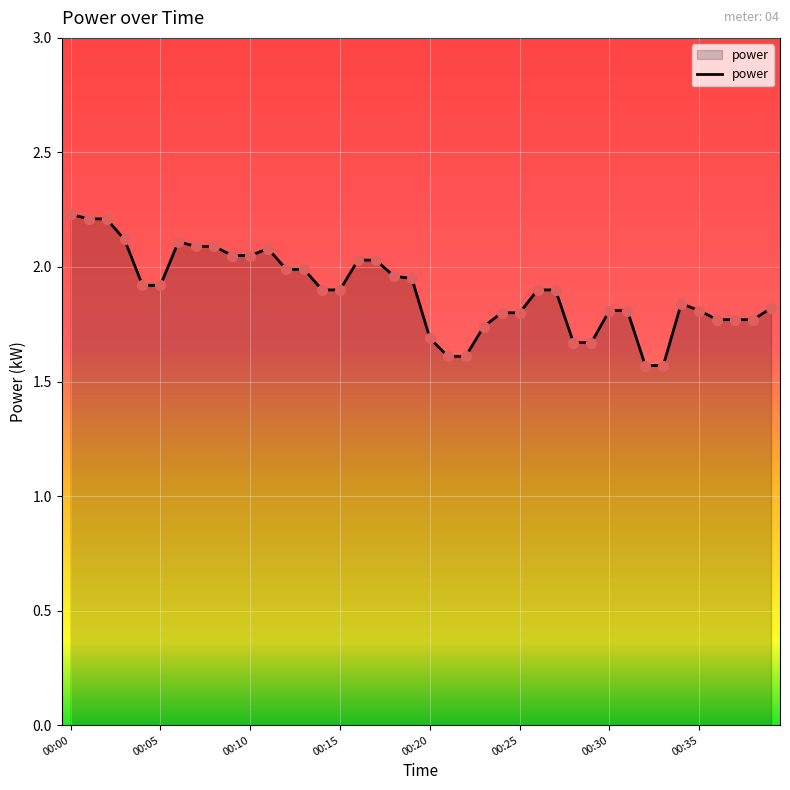

What is the greatest value displayed?

2.2